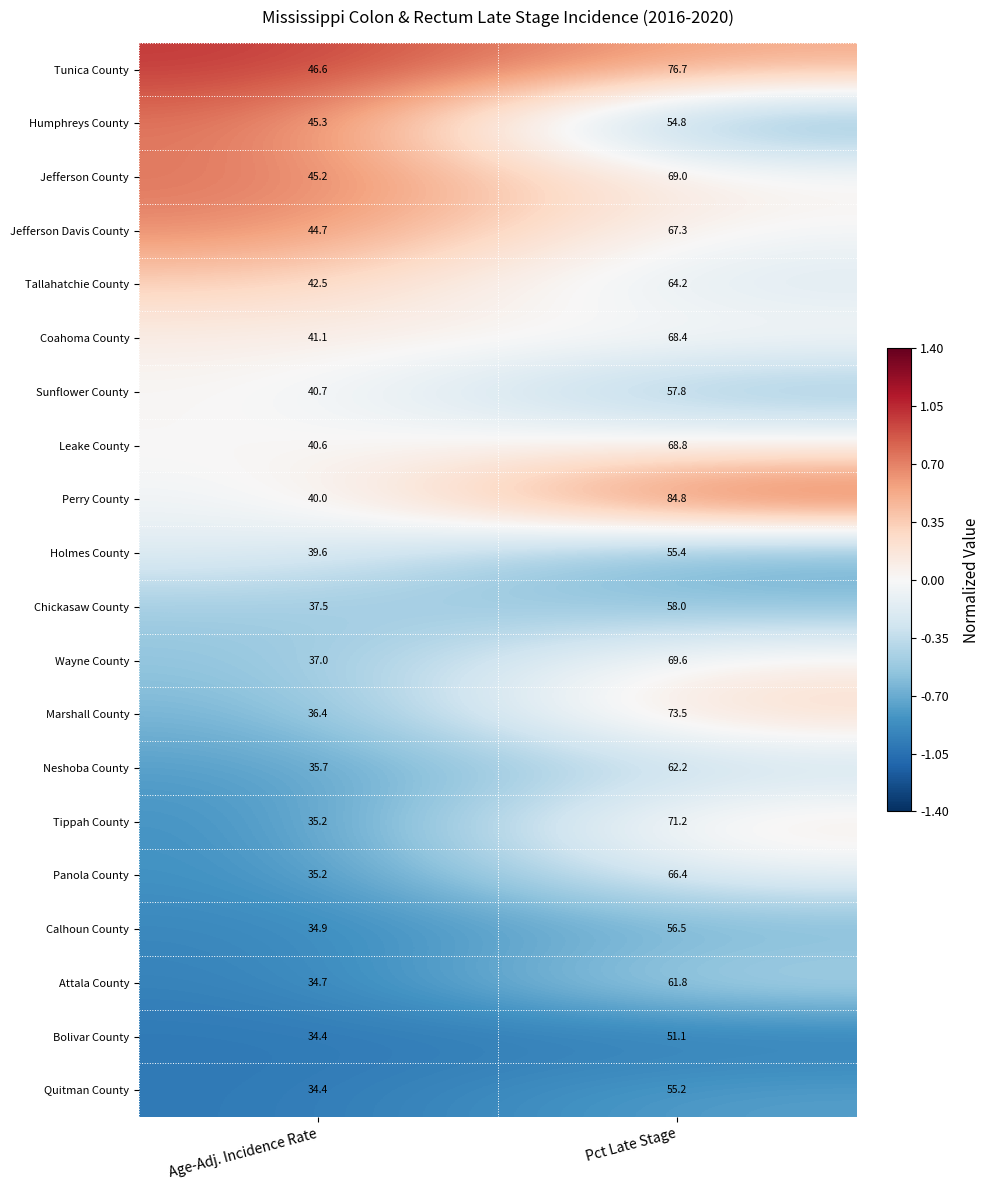

What is the spread (max minus min) of values at Age-Adj. Incidence Rate?

12.2